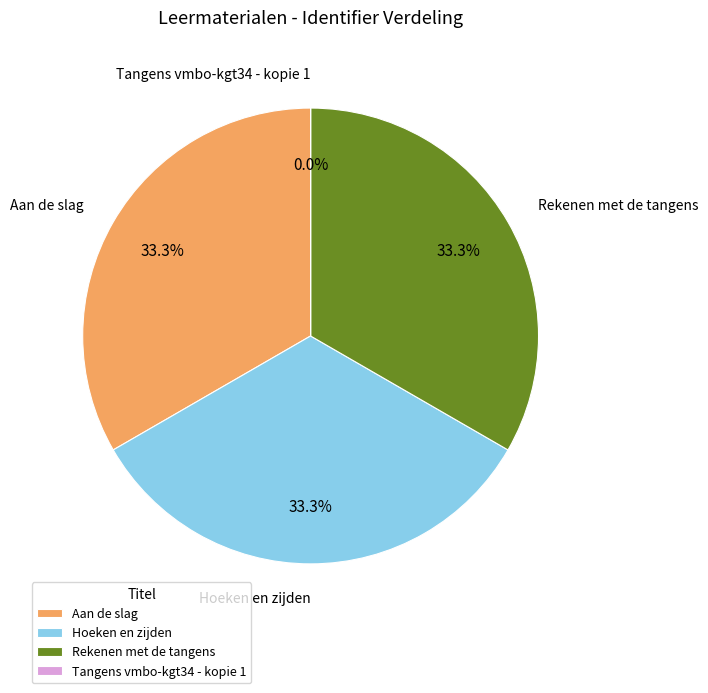

Between Tangens vmbo-kgt34 - kopie 1 and Hoeken en zijden, which is larger?

Hoeken en zijden